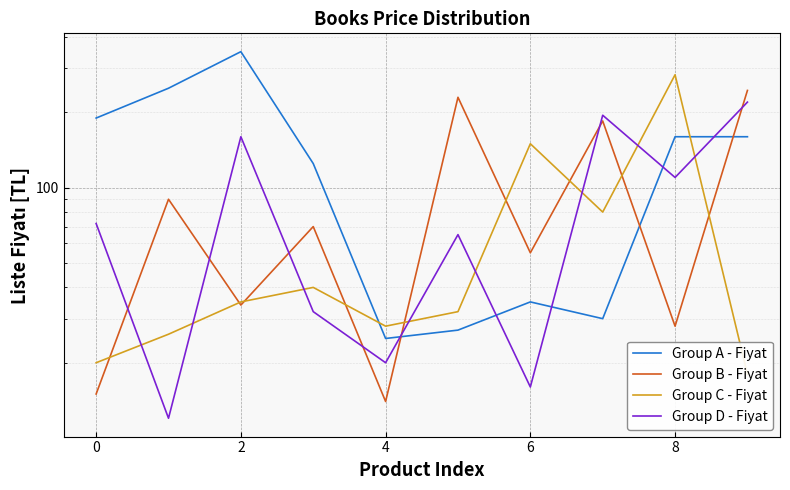

True or false: Group A - Fiyat and Group D - Fiyat intersect in this chart.

True